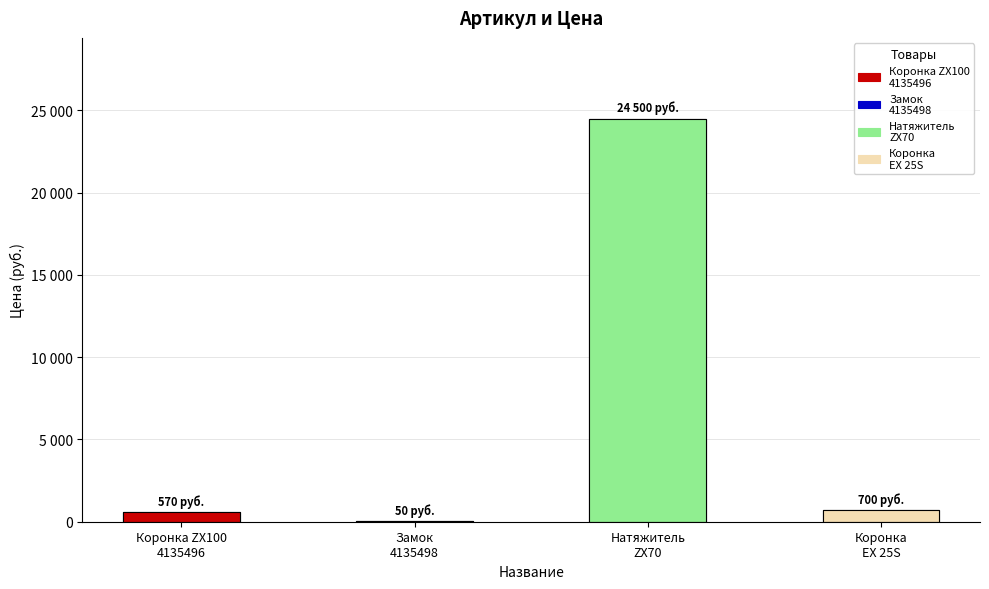

Which category has the lowest value across all series?

Замок
4135498